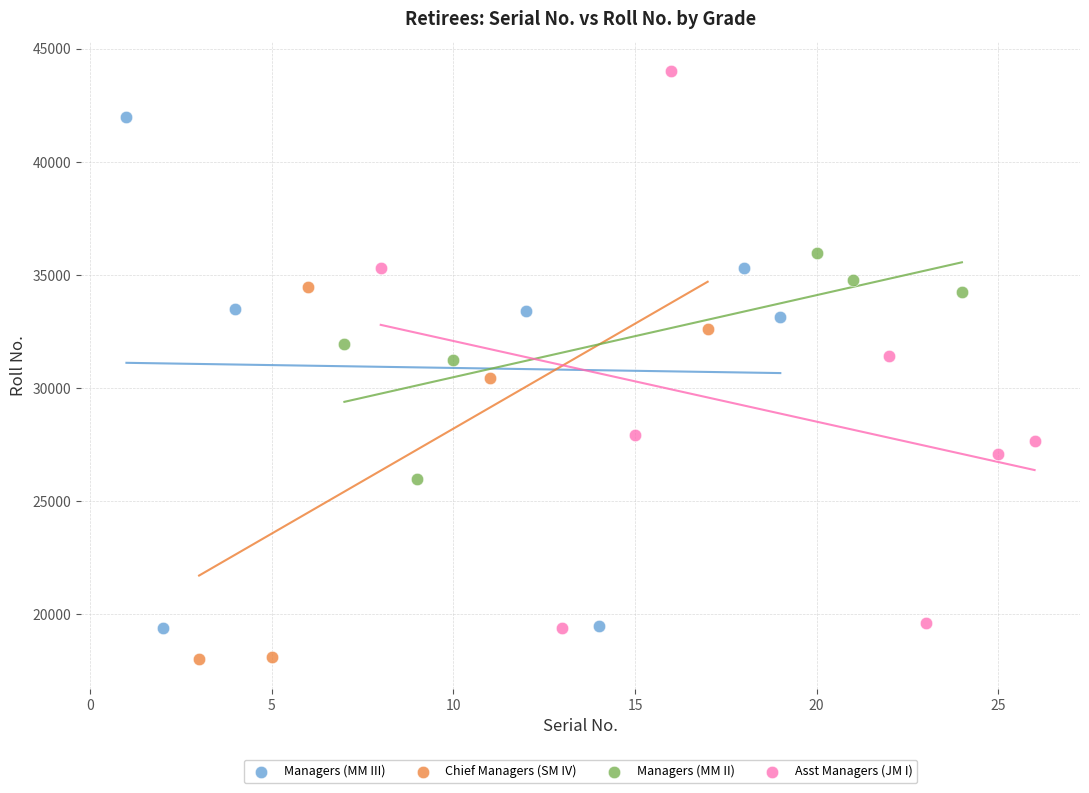

Which series has the widest spread of Y values?

Asst Managers (JM I)